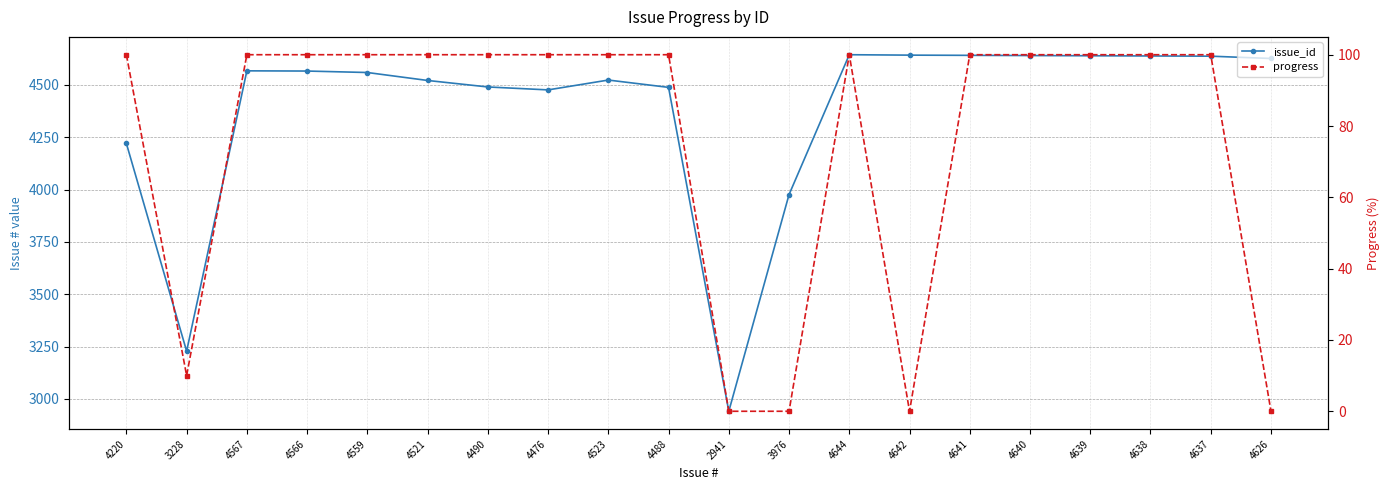

How many interior local peaks does the progress series have?

1